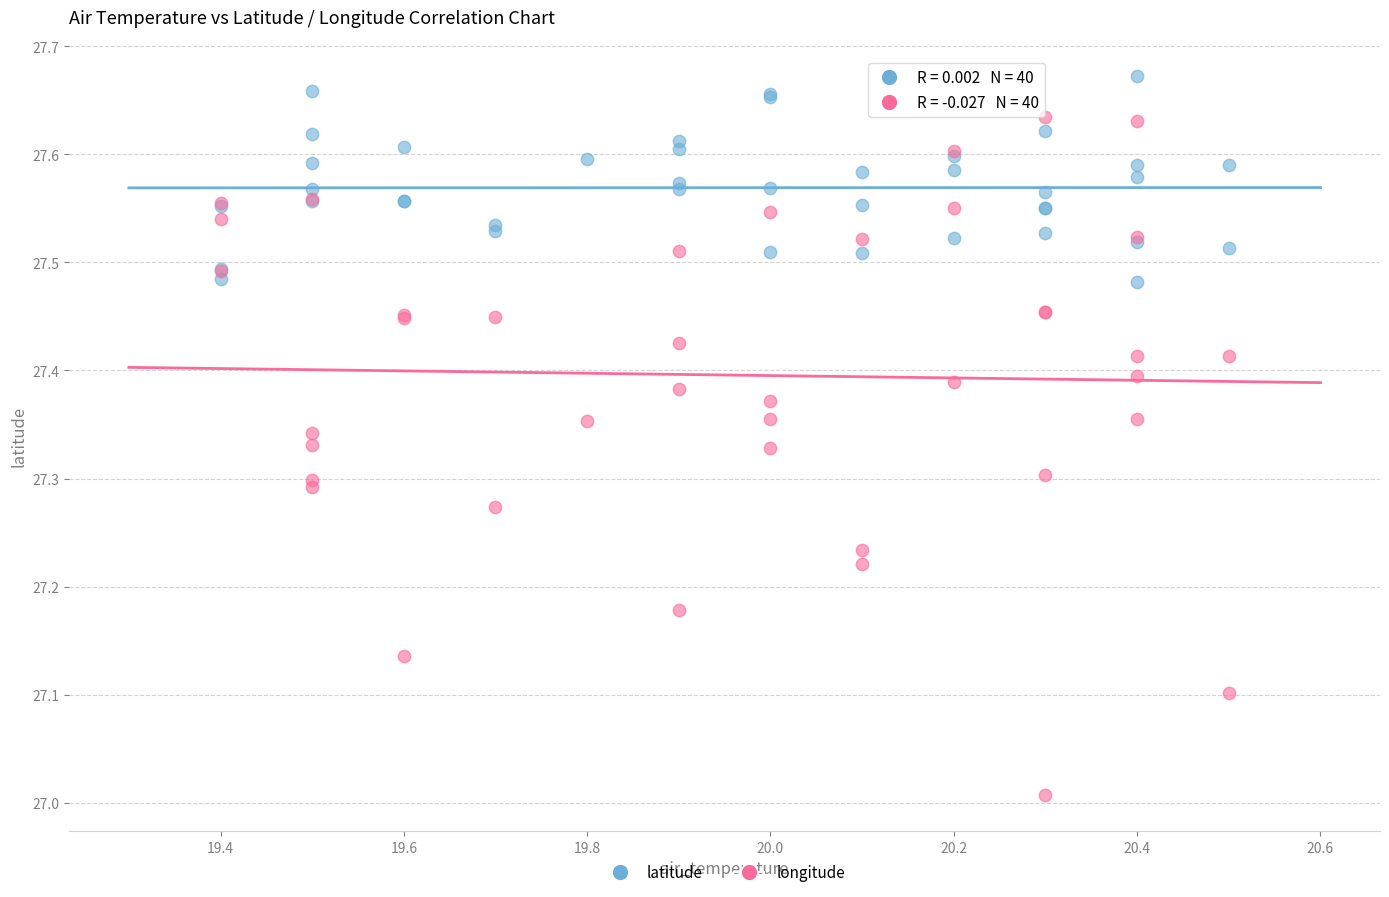

Which series contains the highest Y value?

latitude